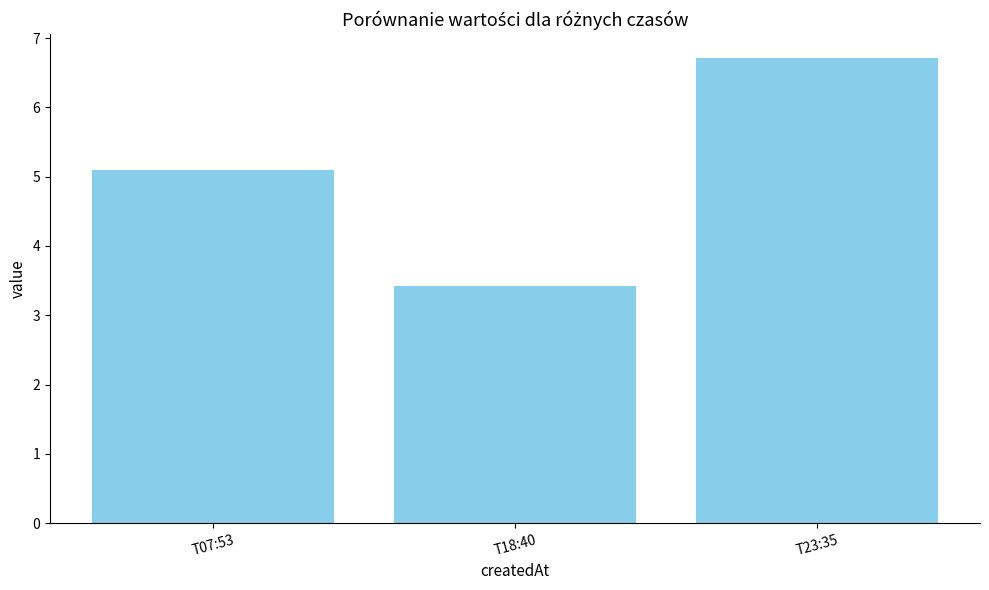

Does the chart contain stacked bars?

No